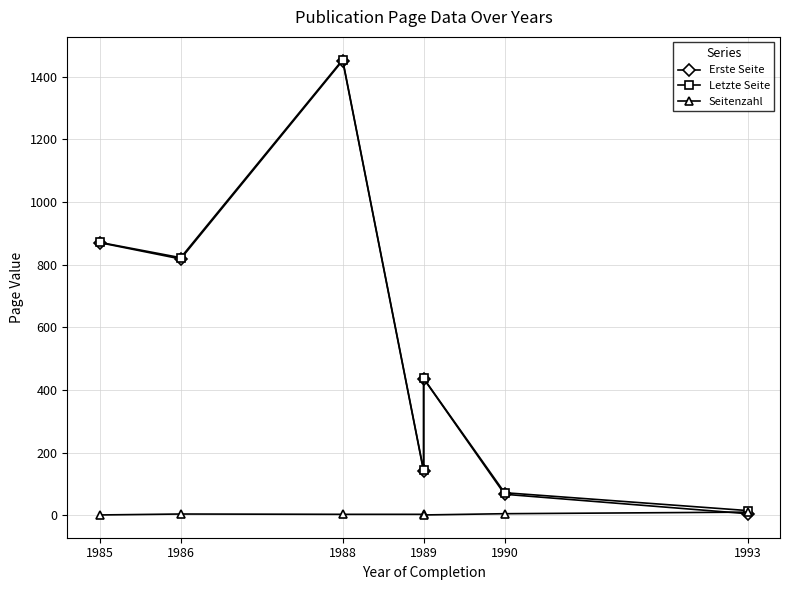

At which category is the sum across all series the highest?

1988